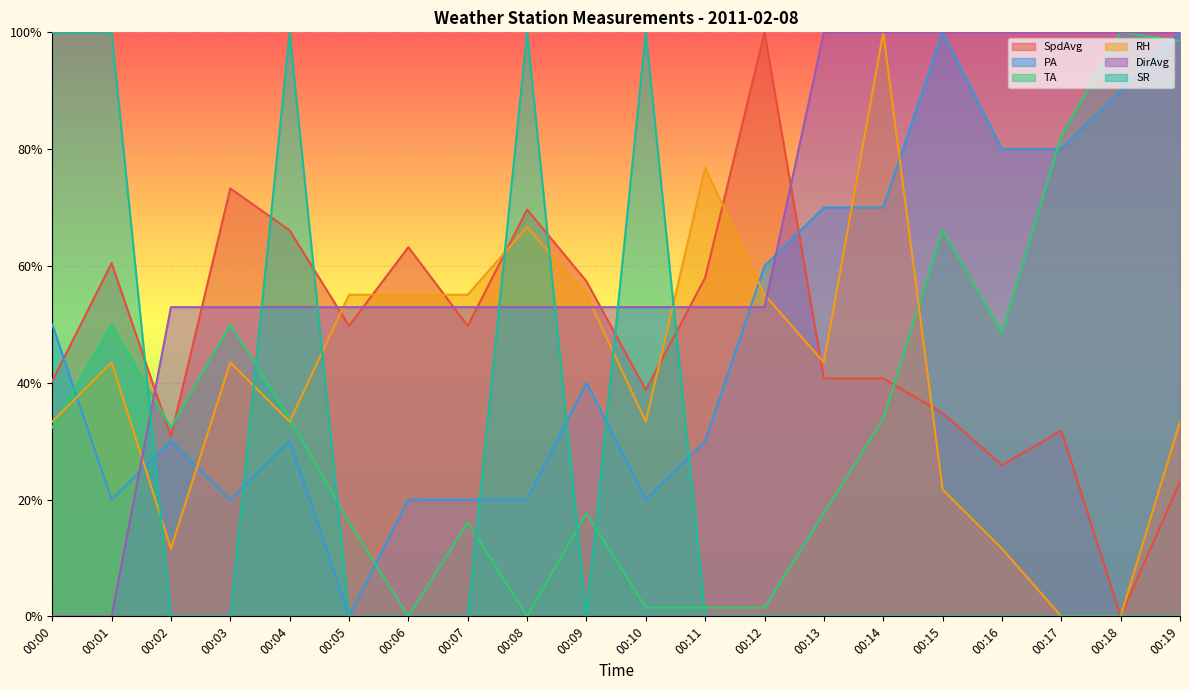

Reading left to right, list all the values displayed in this chart.

SpdAvg: 0.4	0.6	0.3	0.7	0.7	0.5	0.6	0.5	0.7	0.6	0.4	0.6	1.0	0.4	0.4	0.3	0.3	0.3	0.0	0.2
PA: 0.5	0.2	0.3	0.2	0.3	0.0	0.2	0.2	0.2	0.4	0.2	0.3	0.6	0.7	0.7	1.0	0.8	0.8	0.9	1.0
TA: 0.3	0.5	0.3	0.5	0.3	0.2	0.0	0.2	0.0	0.2	0.0	0.0	0.0	0.2	0.3	0.7	0.5	0.8	1.0	1.0
RH: 0.3	0.4	0.1	0.4	0.3	0.6	0.6	0.6	0.7	0.6	0.3	0.8	0.6	0.4	1.0	0.2	0.1	0.0	0.0	0.3
DirAvg: 0.0	0.0	0.5	0.5	0.5	0.5	0.5	0.5	0.5	0.5	0.5	0.5	0.5	1.0	1.0	1.0	1.0	1.0	1.0	1.0
SR: 1.0	1.0	0.0	0.0	1.0	0.0	0.0	0.0	1.0	0.0	1.0	0.0	0.0	0.0	0.0	0.0	0.0	0.0	0.0	0.0